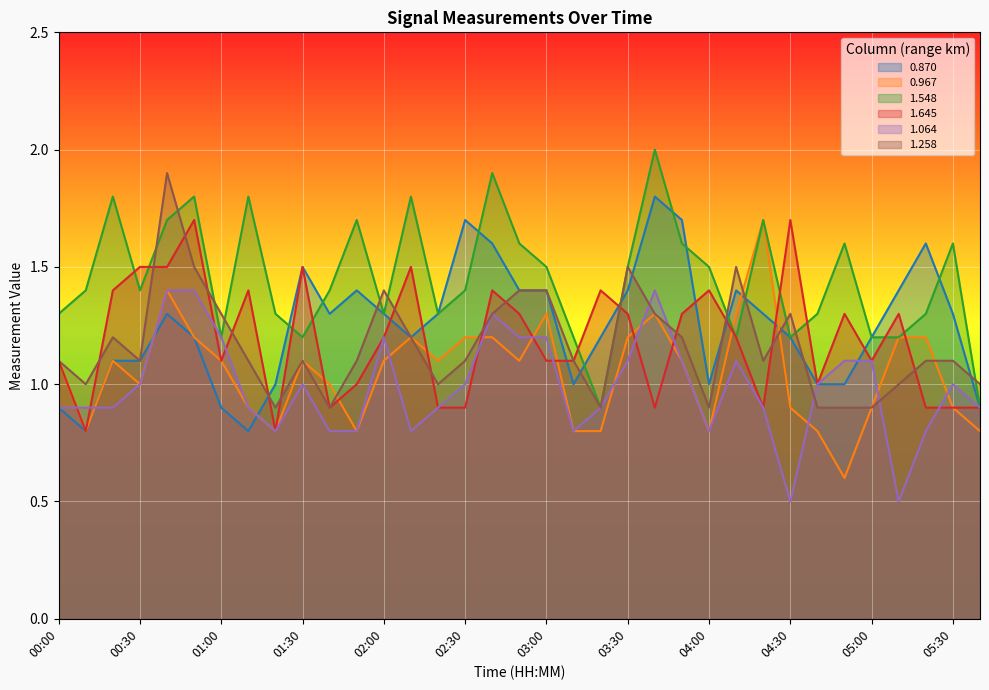

Where is the first local minimum for 1.064?

01:20